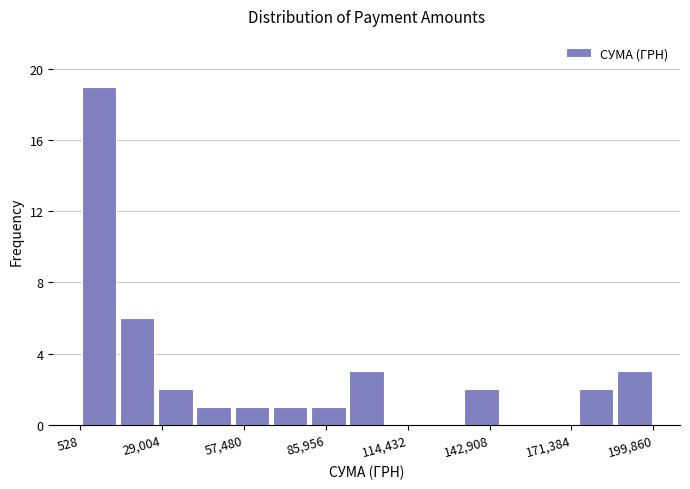

Read against the x-axis, roughly where is the centre of the tallest bar?

5000